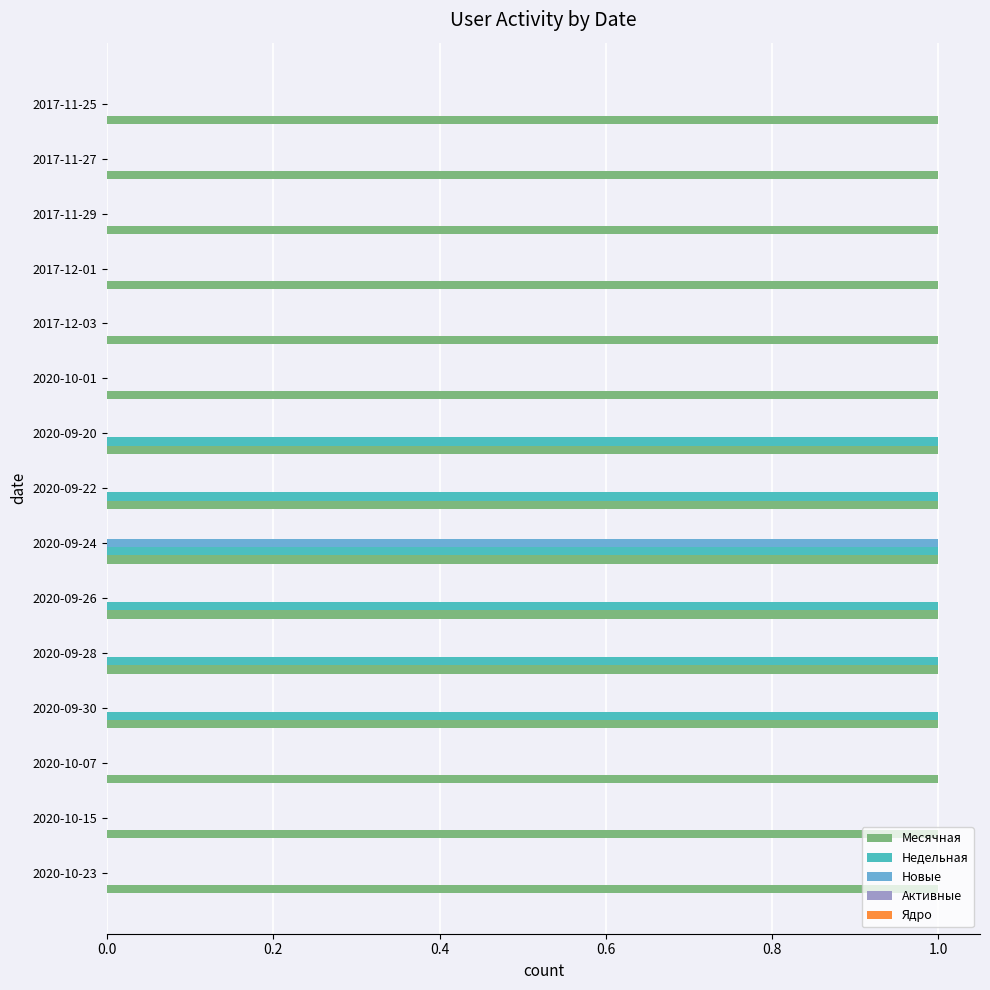

Which series has the largest total across all categories?

Месячная